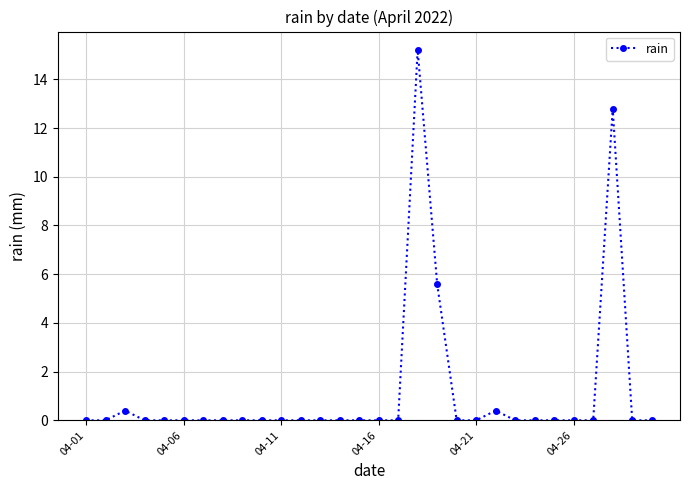

Does the chart display data point markers on the line(s)?

Yes